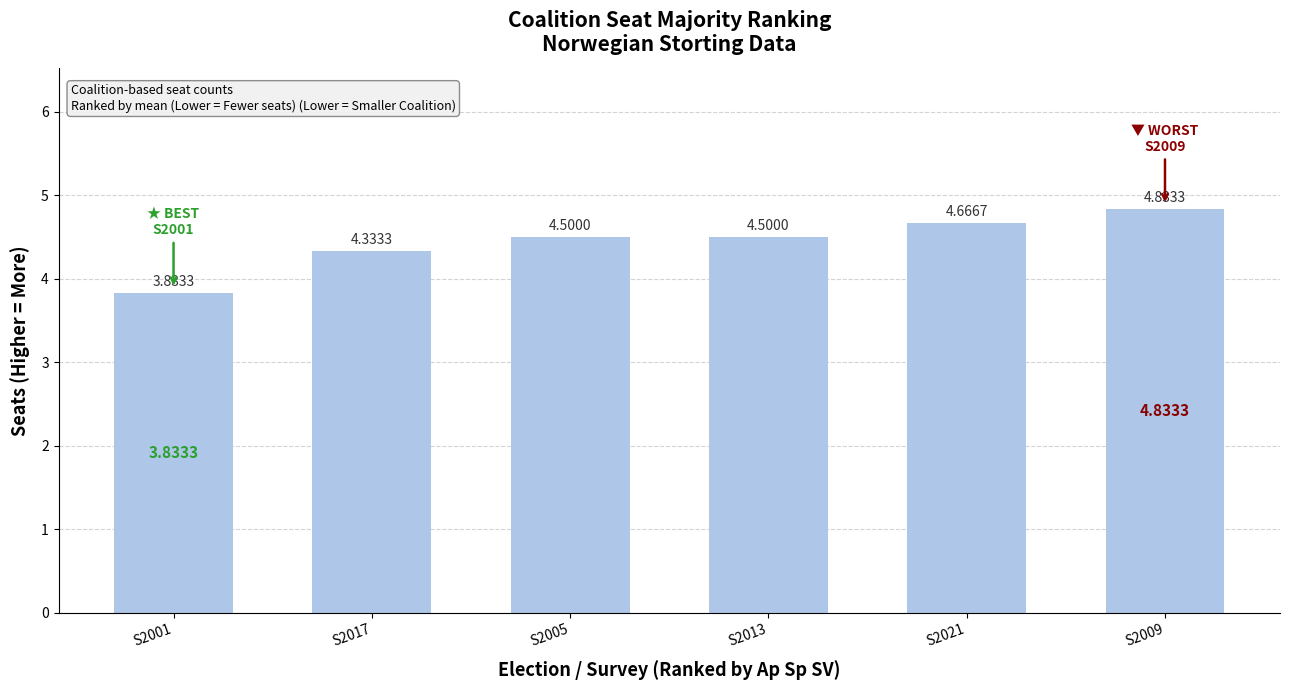

What is the ratio of the value at S2021 to the value at S2005?

1.0